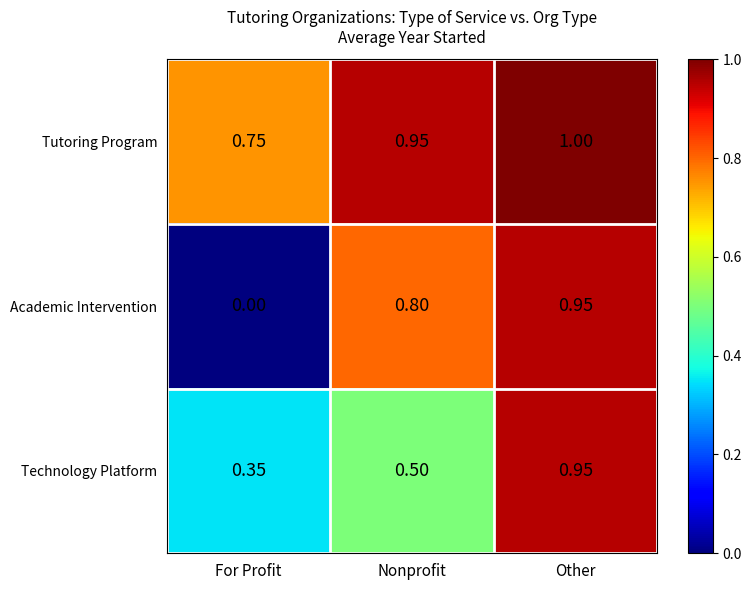

List the labels in order of Tutoring Program value, smallest first.

For Profit, Nonprofit, Other